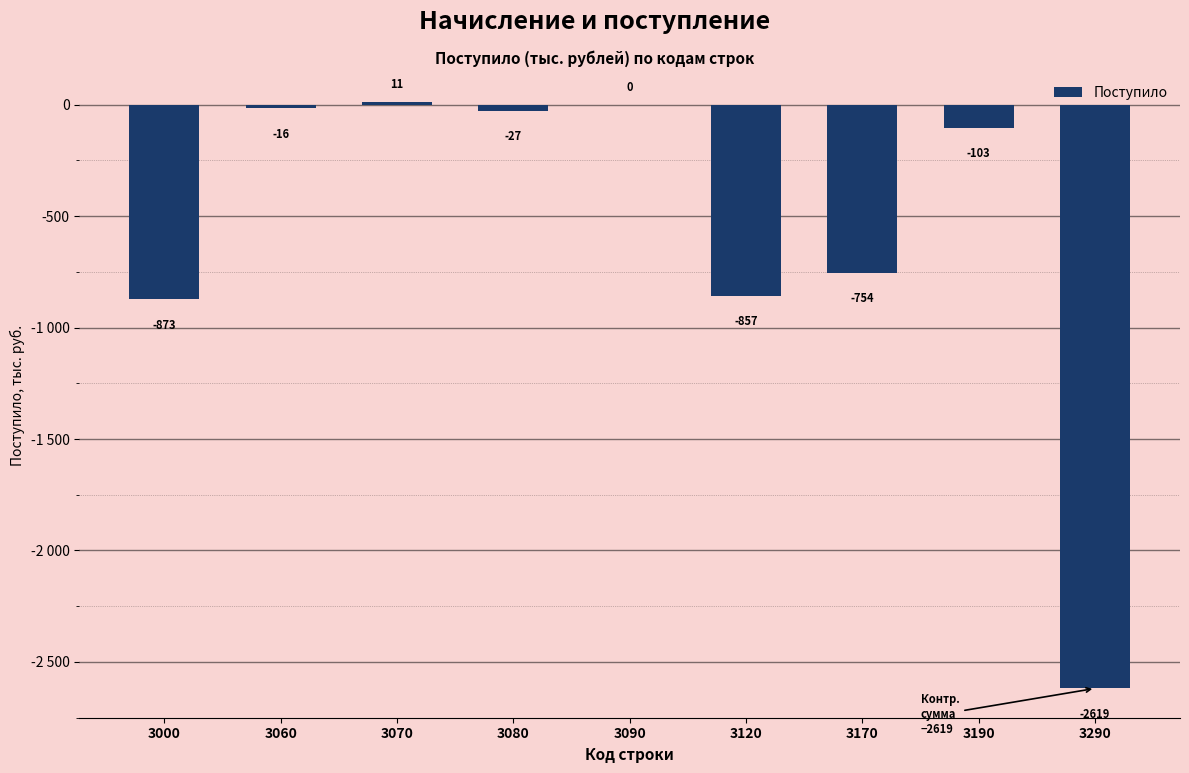

What is the average value?

-582